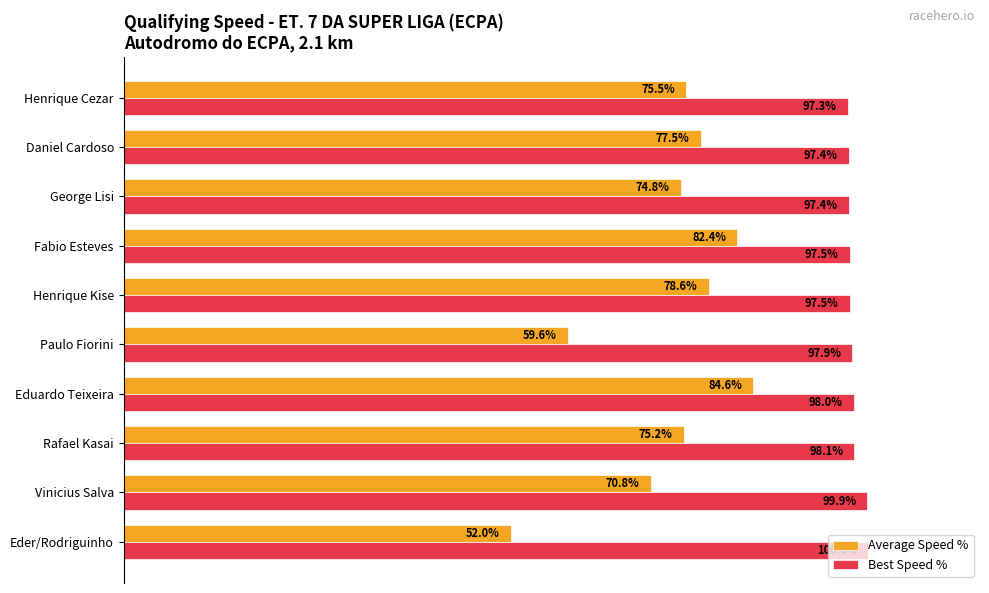

Where is Average Speed % nearest to the value 68?

Vinicius Salva